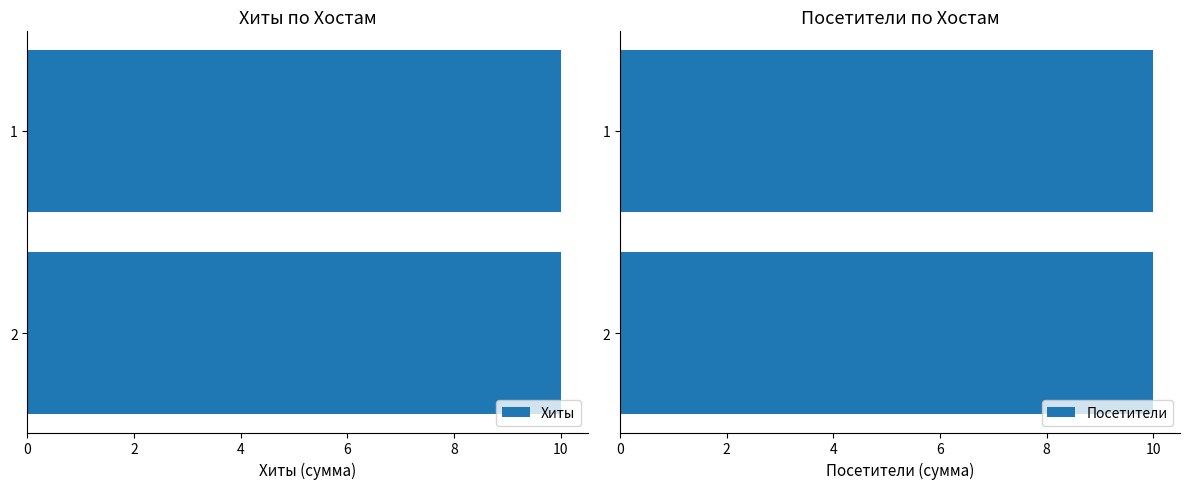

List the series in order of their peak value, lowest first.

Хиты, Посетители